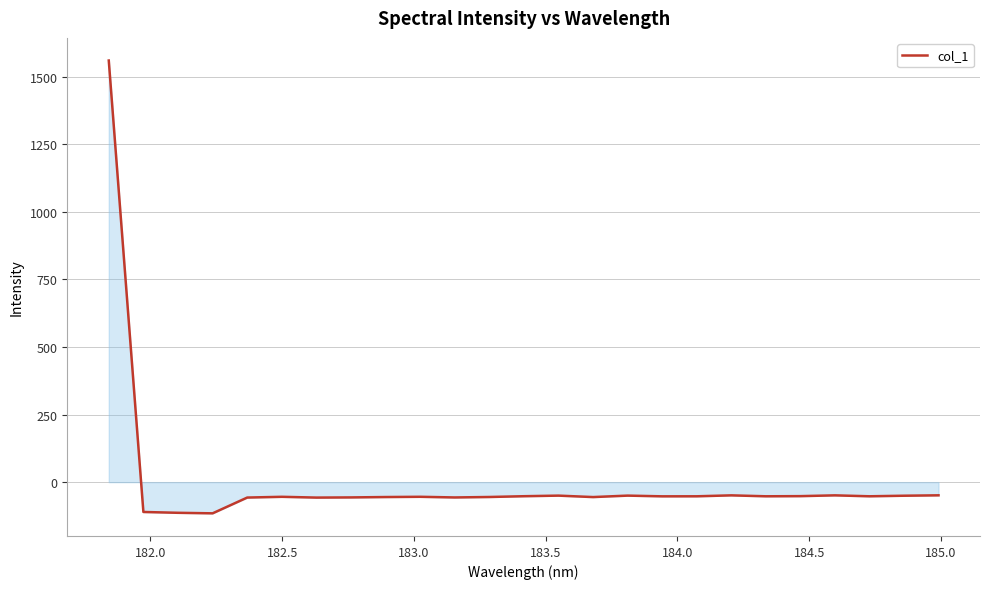

What is the greatest value displayed?

1559.5